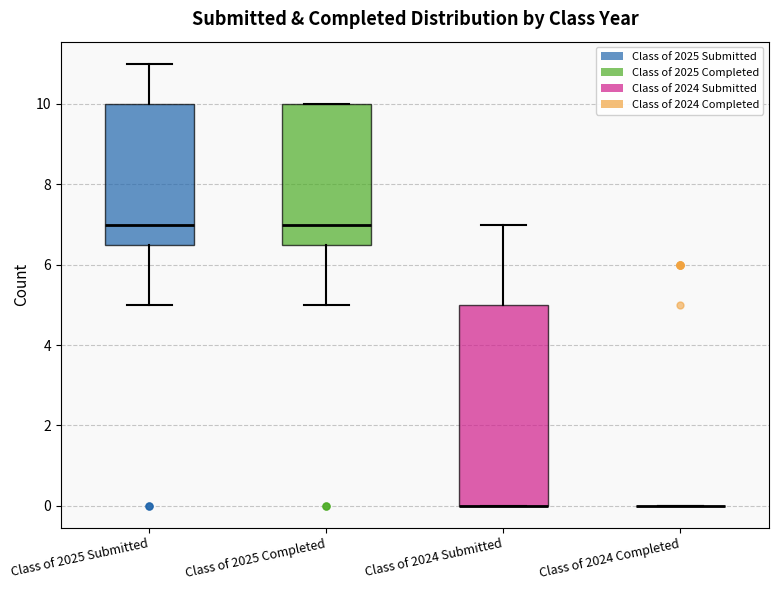

Where is the lower edge of the box for Class of 2025 Completed on the y-axis? The values are not printed on the chart, so give them approximately, as read against the axis.

6.6